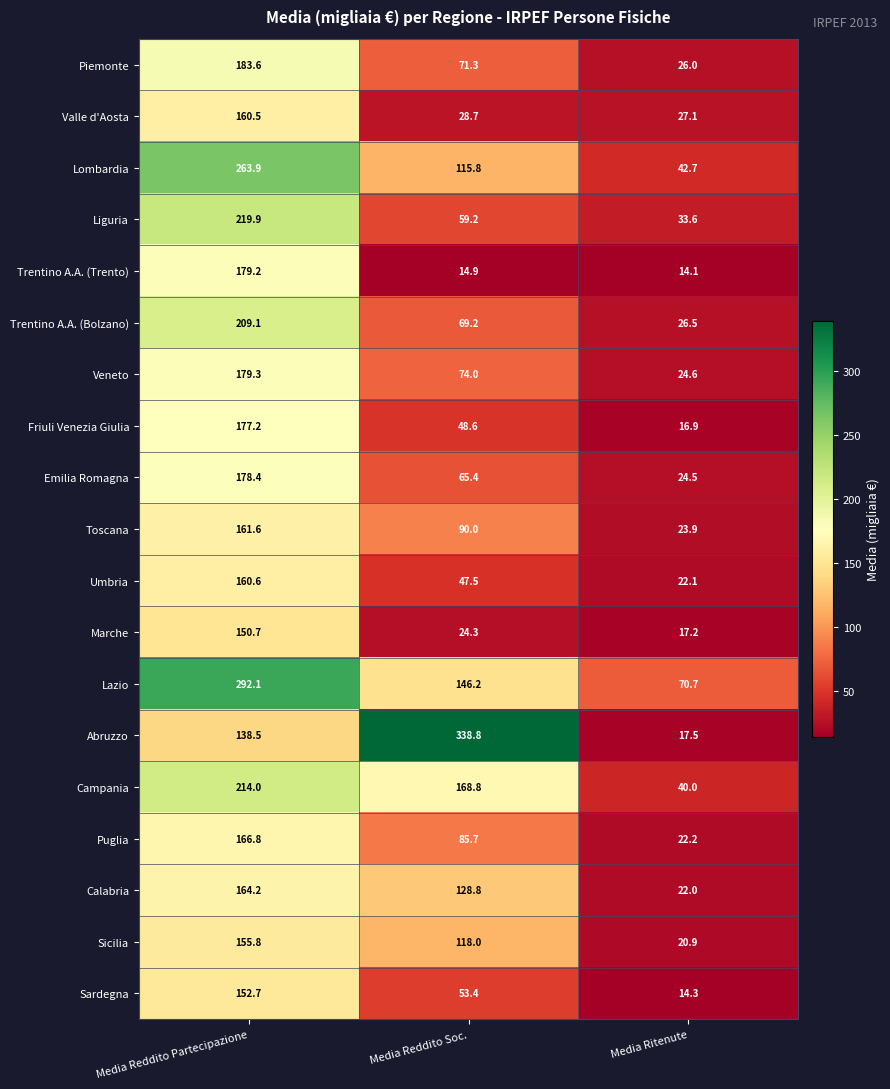

What is the smallest value displayed?

14.1